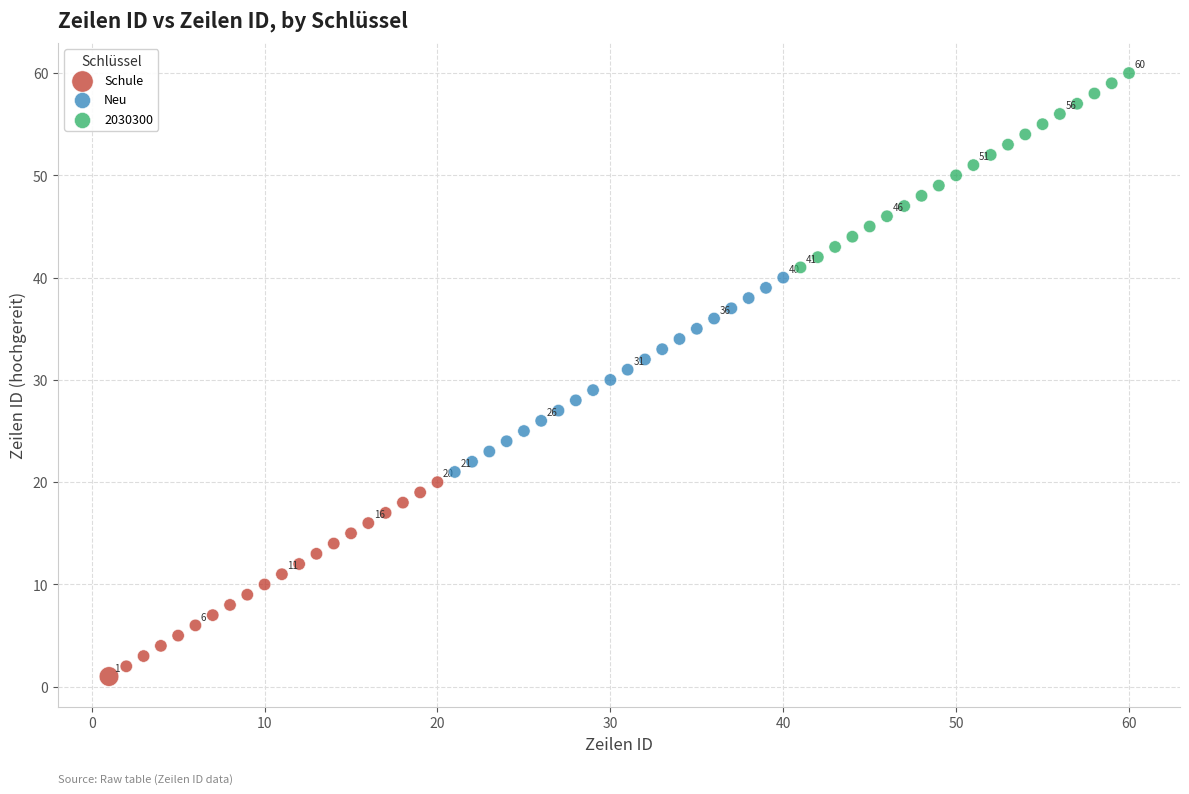

Which series contains the highest Y value?

2030300